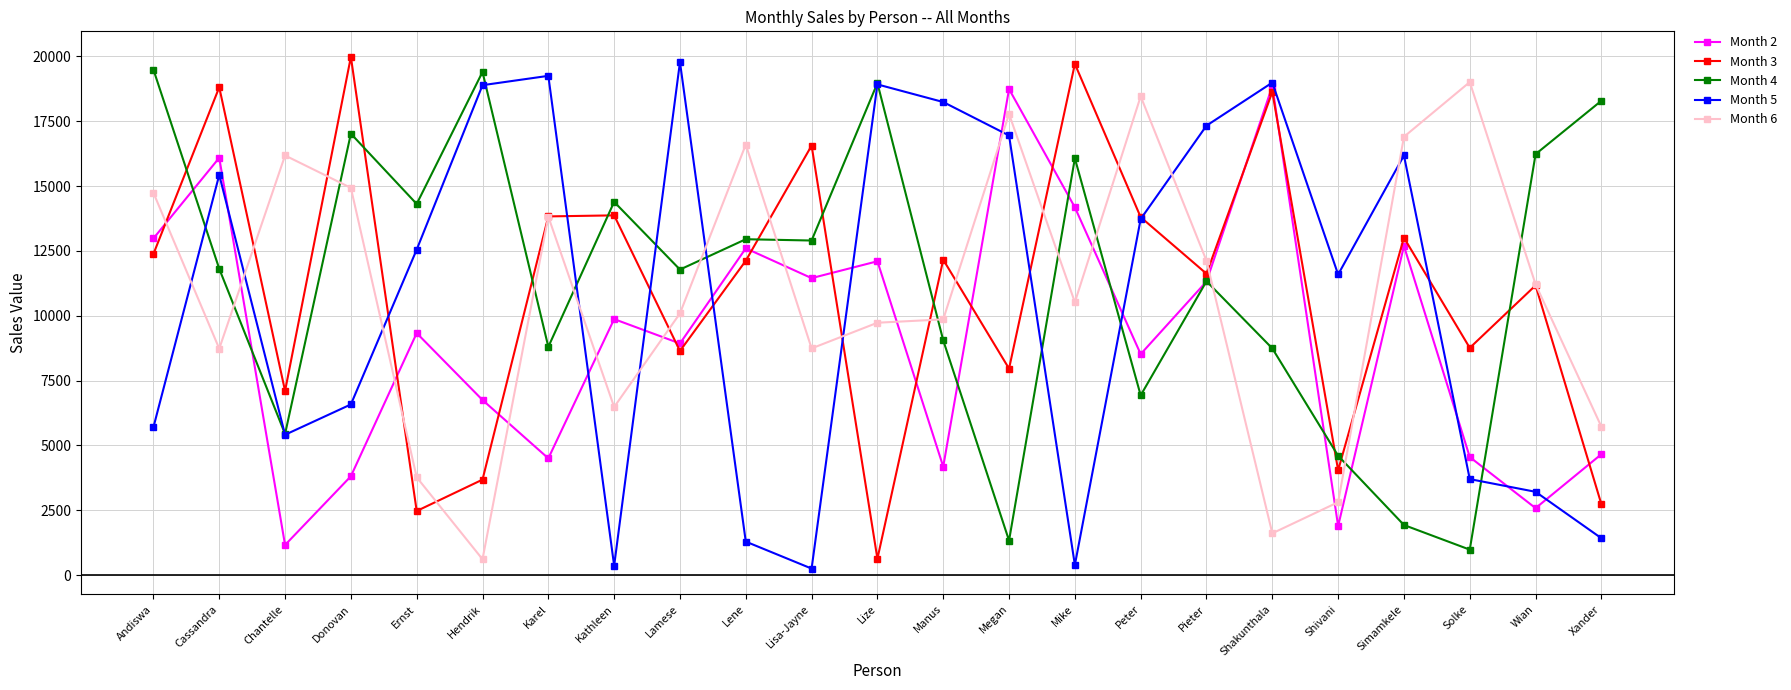

How many data points does each series have?

23